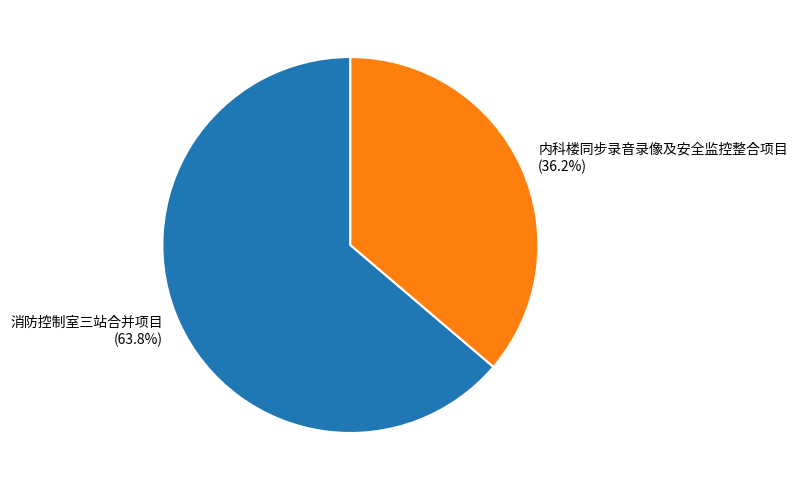

To the nearest percent, what is the difference between the largest and smallest slice percentages?

28%